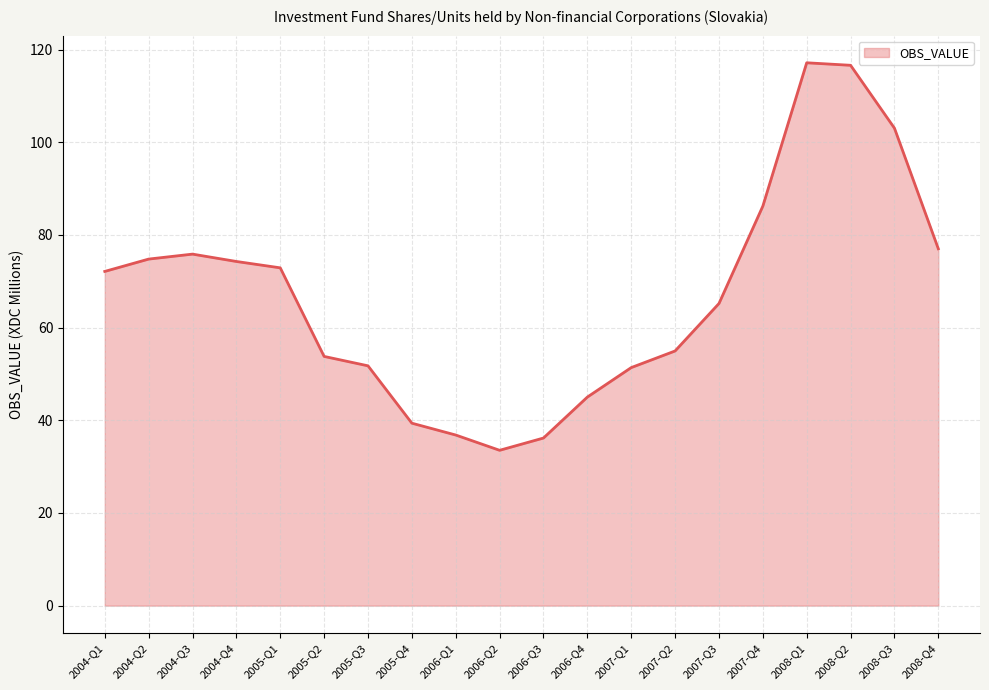

Is it true that the value at 2008-Q3 is 155.5?

False